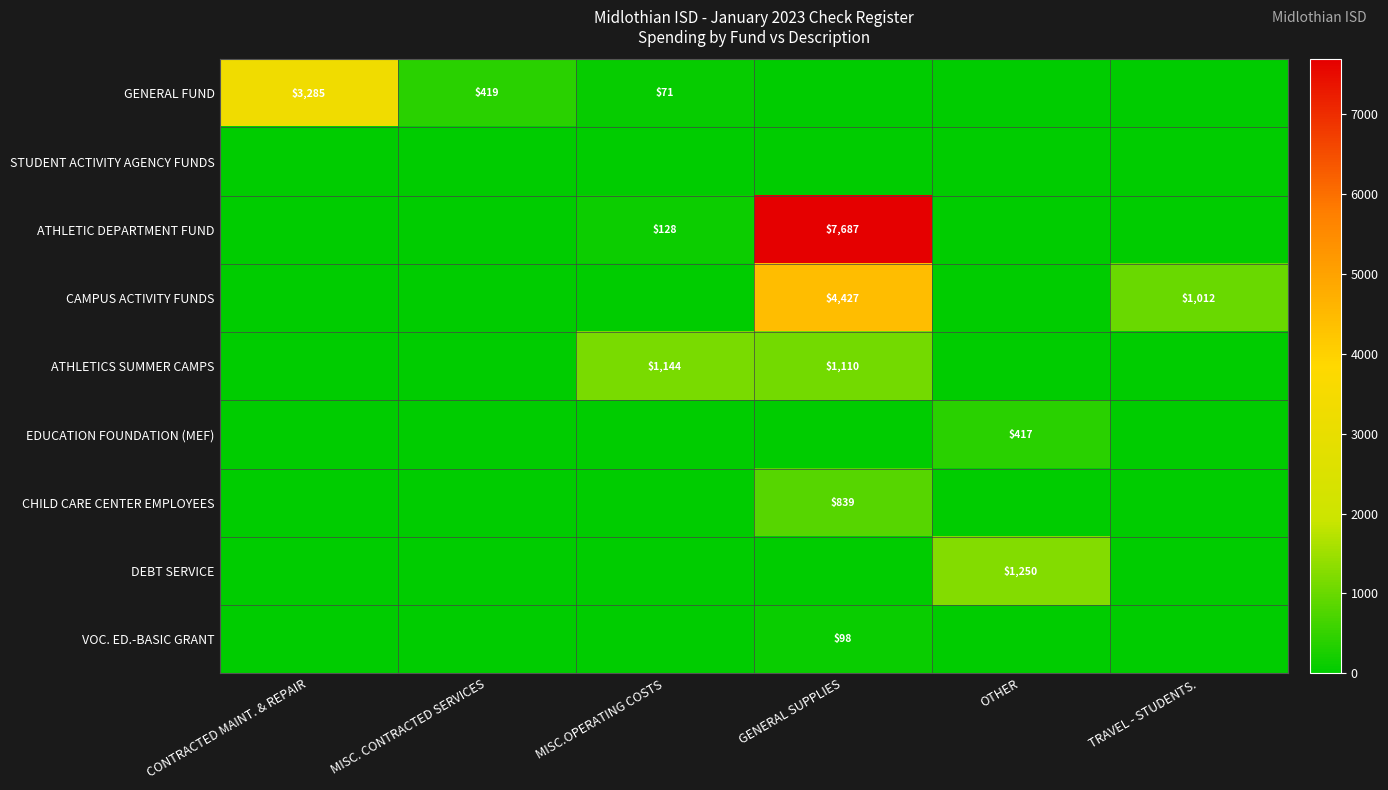

The ATHLETICS SUMMER CAMPS series shows 1658.7 at GENERAL SUPPLIES. True or false?

False